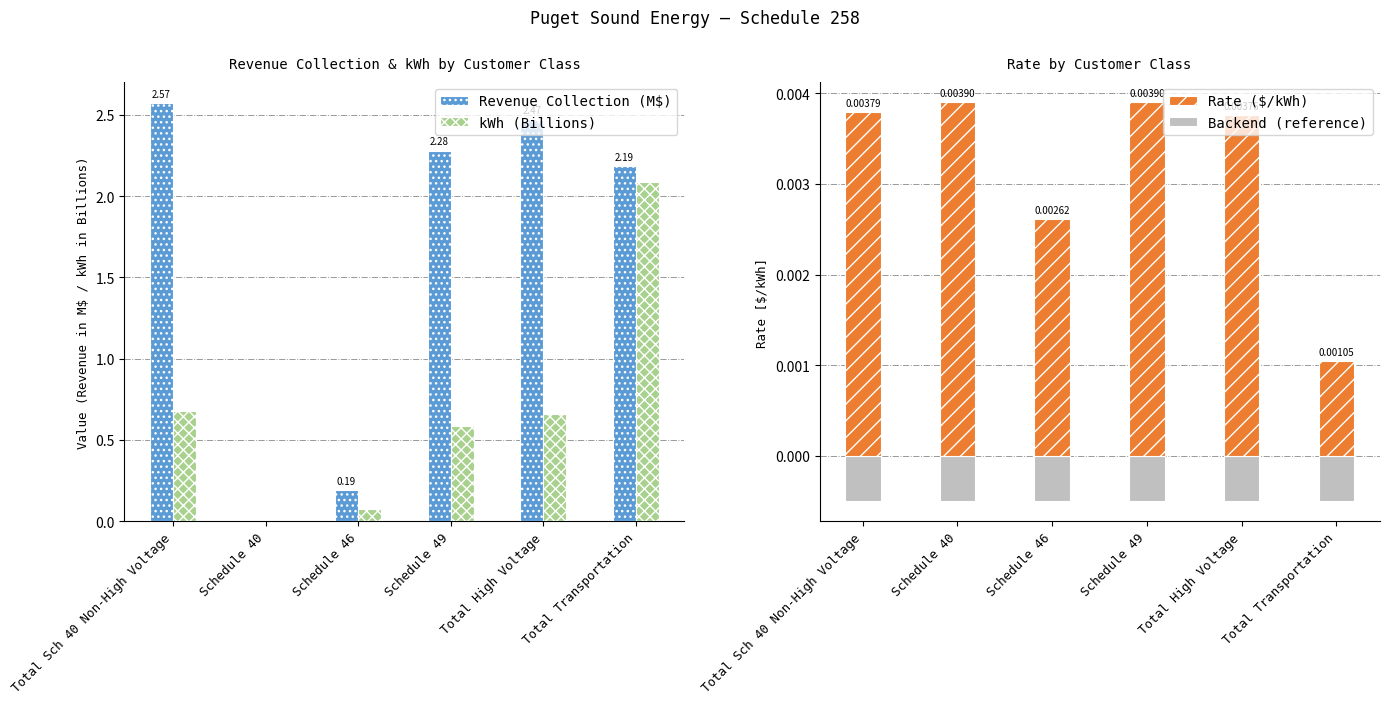

What is the label of the 2nd bar from the left?

Schedule 40